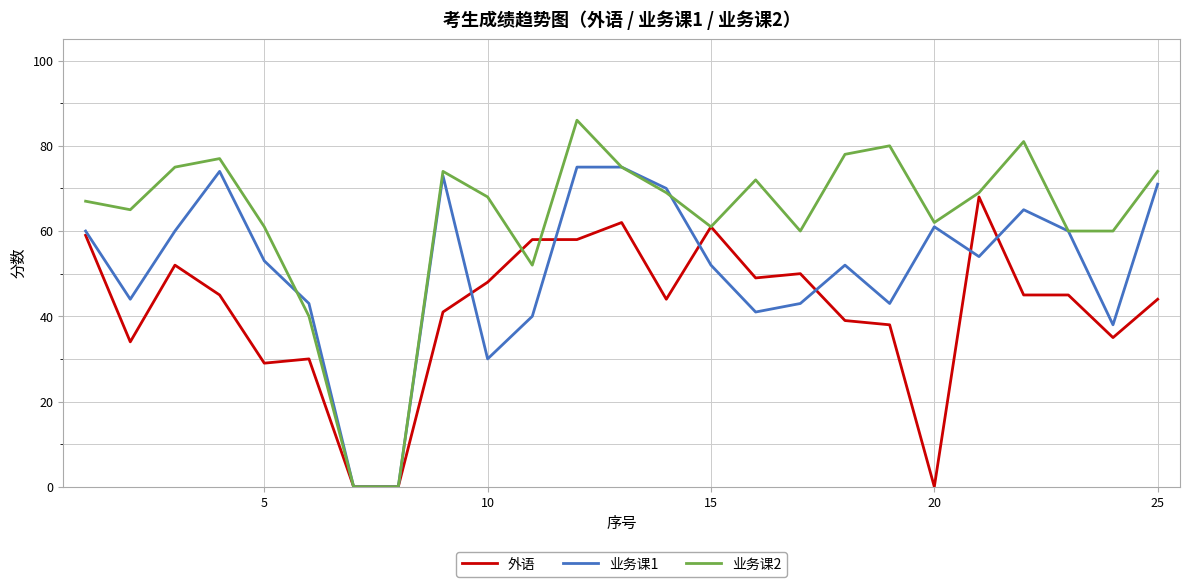

Rank the series by their maximum value, from highest to lowest.

业务课2, 业务课1, 外语